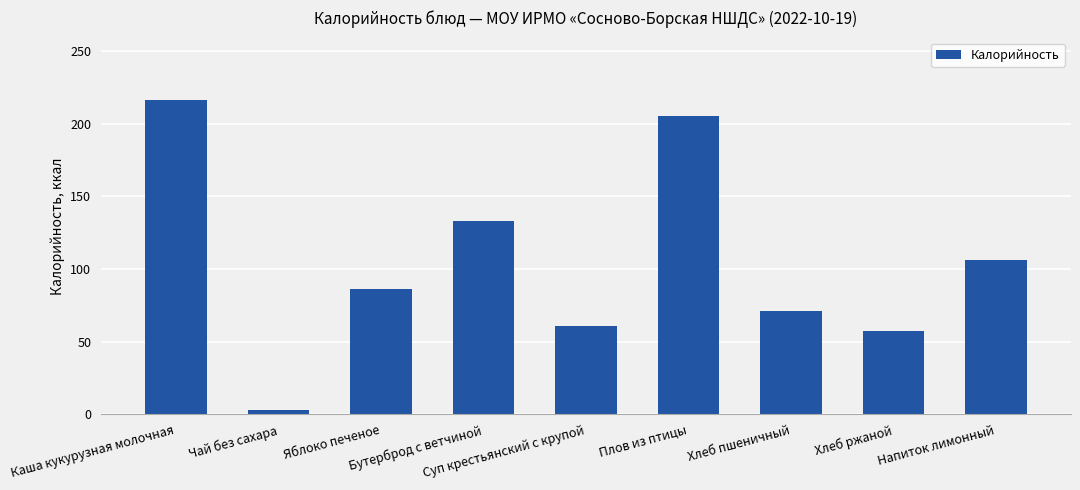

Rank the categories by value from highest to lowest.

Каша кукурузная молочная, Плов из птицы, Бутерброд с ветчиной, Напиток лимонный, Яблоко печеное, Хлеб пшеничный, Суп крестьянский с крупой, Хлеб ржаной, Чай без сахара